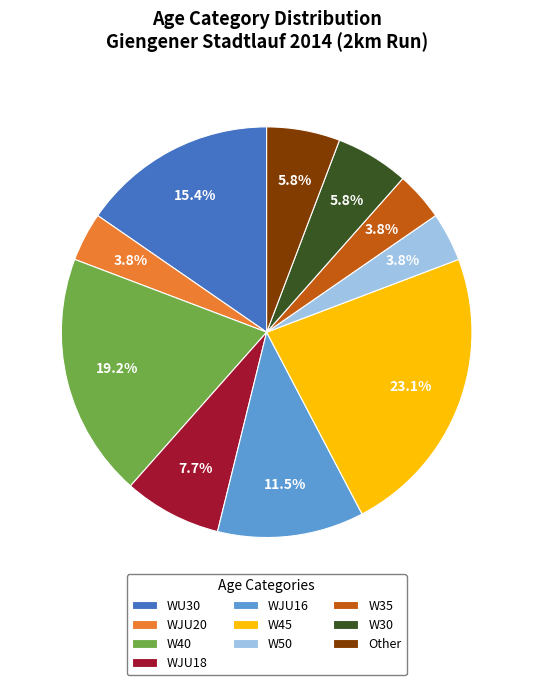

What percentage is the W50 slice, to the nearest percent?

4%